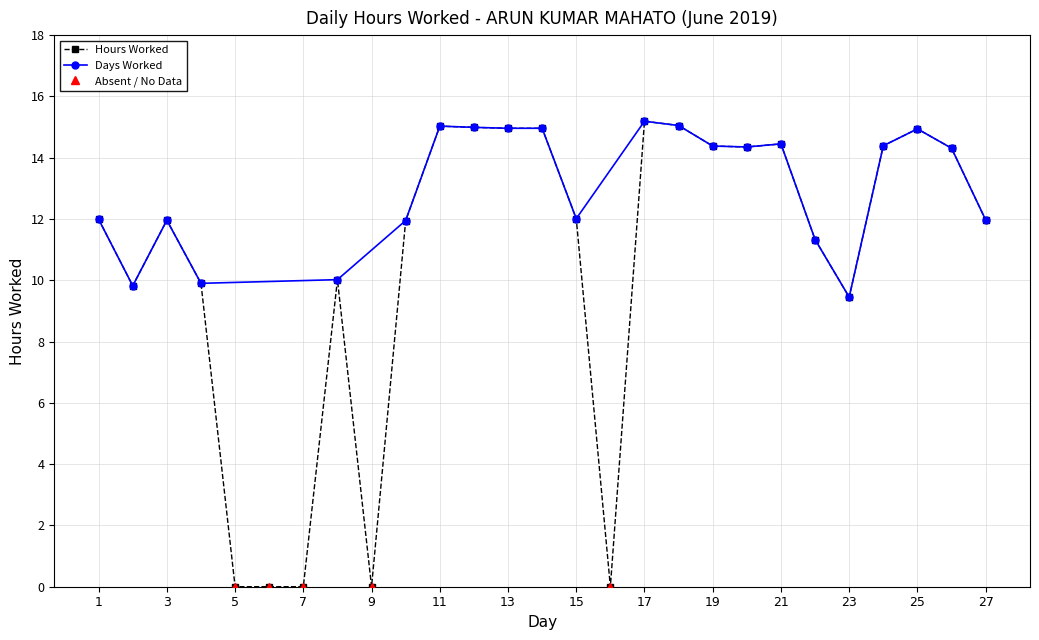

True or false: Hours Worked has more than 2 points higher than both neighbors.

True